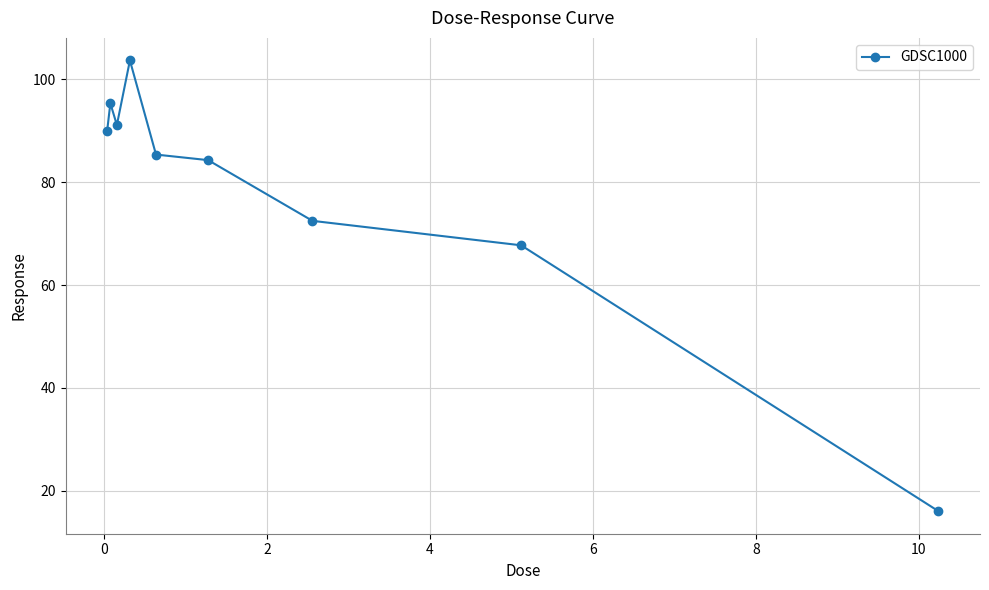

What is the average value?

78.4